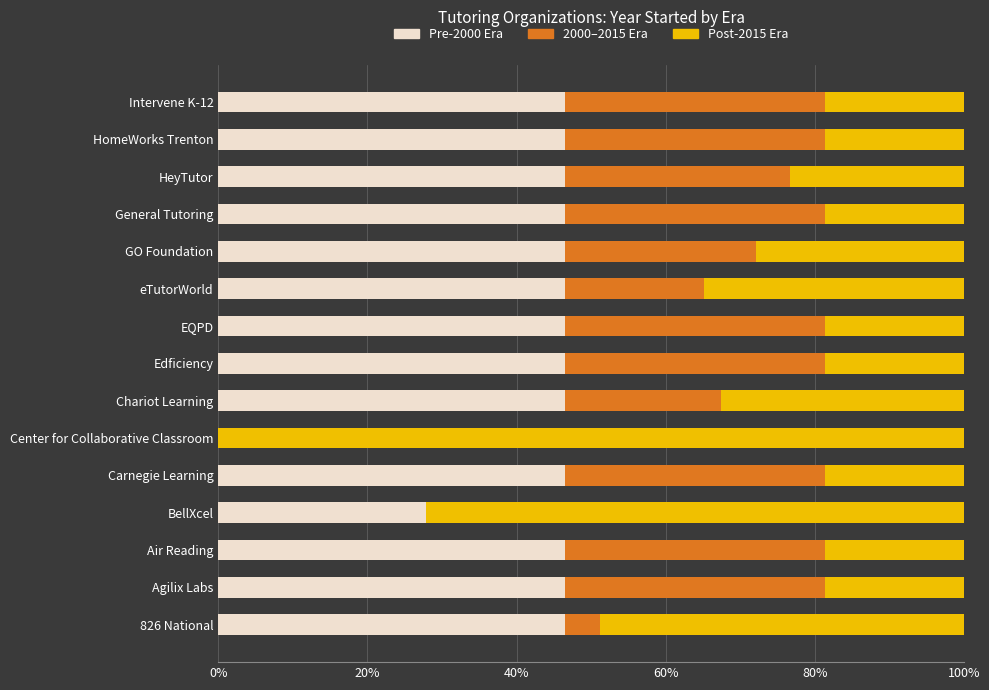

The Pre-2000 Era series shows -26.8 at Center for Collaborative Classroom. True or false?

False